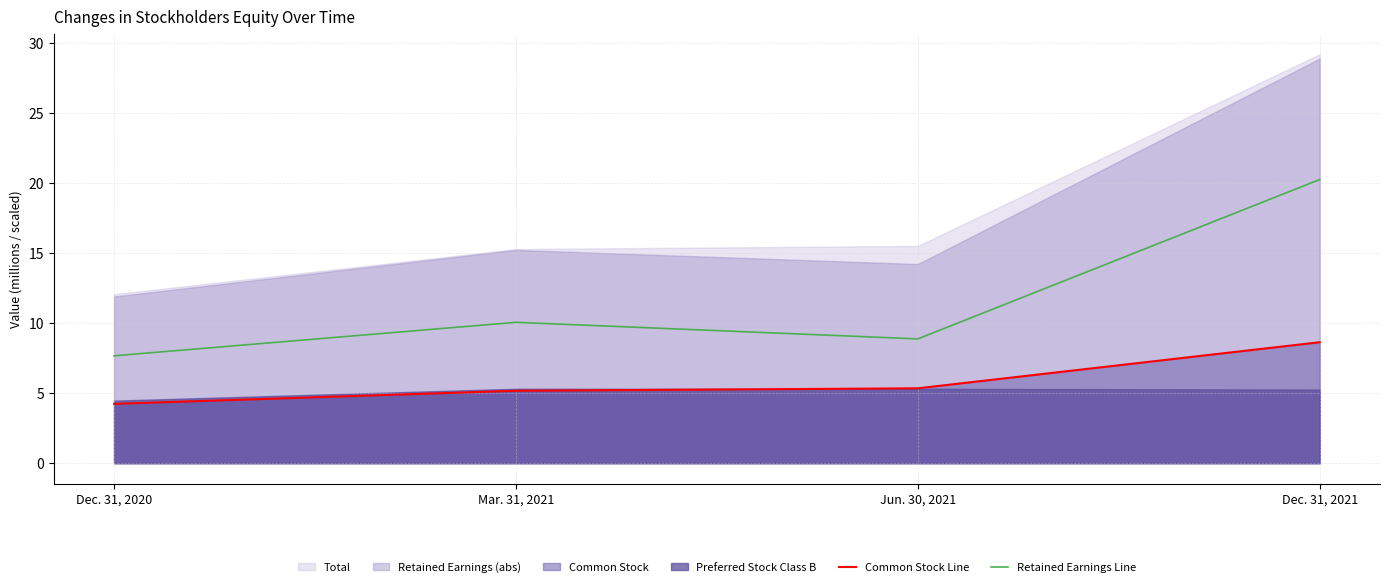

Which has a higher value, Jun. 30, 2021 or Mar. 31, 2021?

Jun. 30, 2021